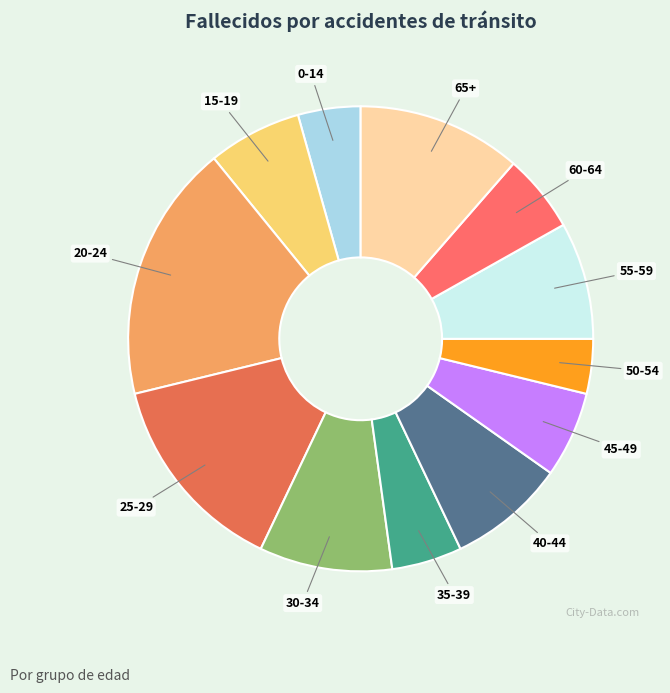

Is it true that 50-54 is 4% of the pie?

True